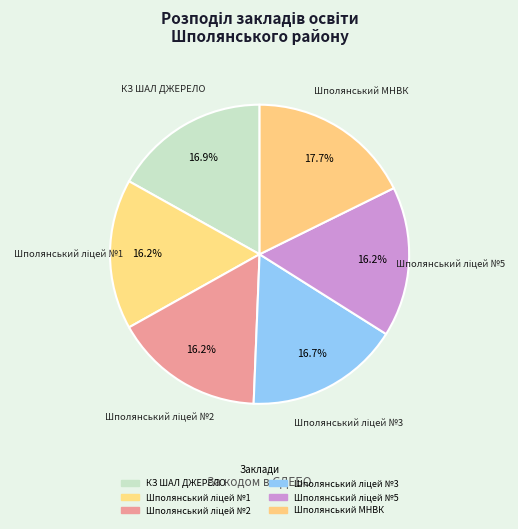

What percentage do Шполянський ліцей №1 and Шполянський ліцей №5 together represent?

32.5%